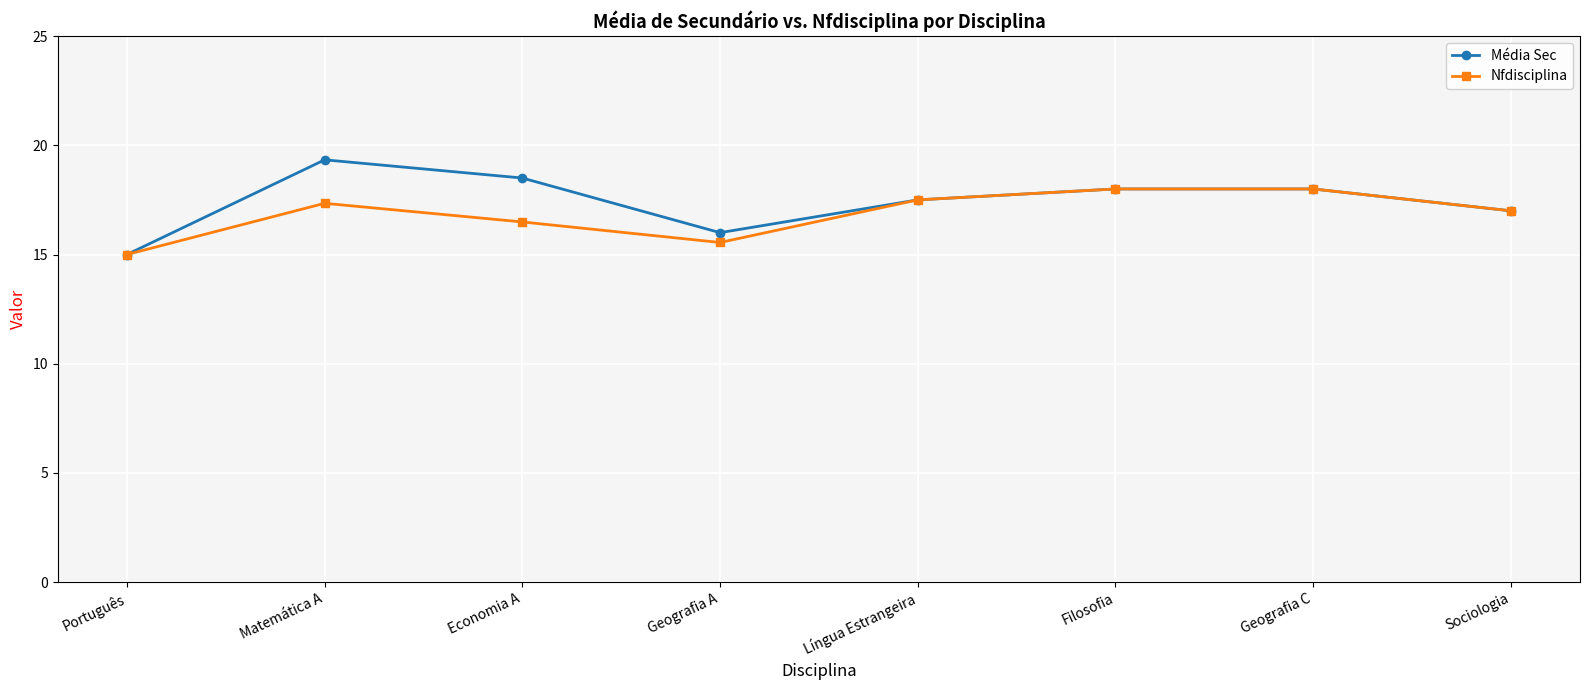

Is the value of Nfdisciplina at Filosofia greater than the value of Média Sec at Sociologia?

Yes